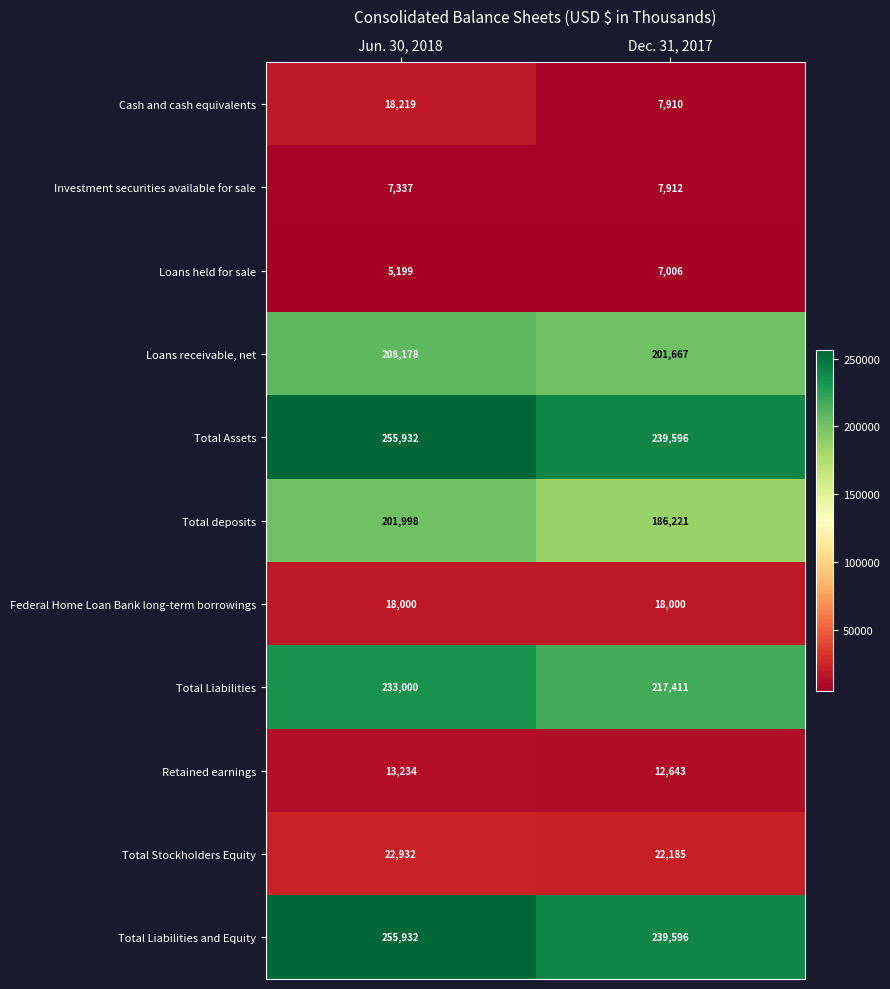

The Investment securities available for sale series shows 11278 at Dec. 31, 2017. True or false?

False